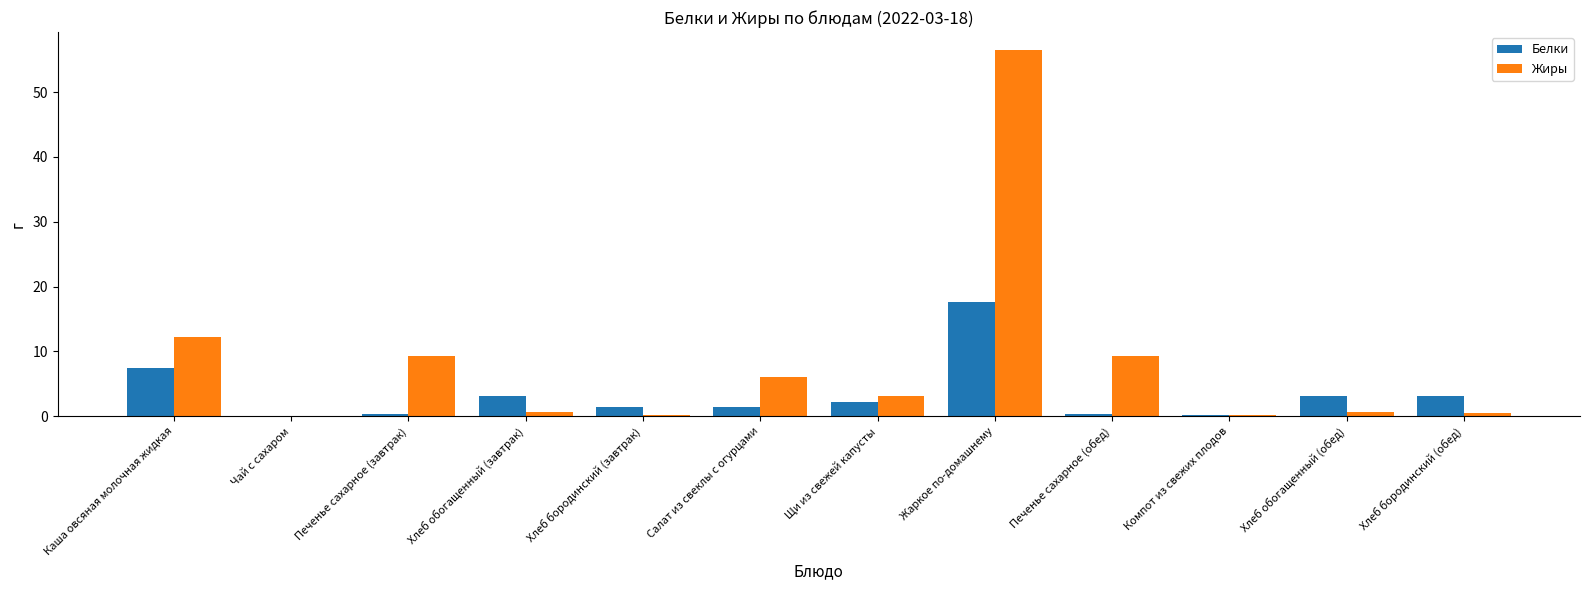

At which category is the sum across all series the highest?

Жаркое по-домашнему